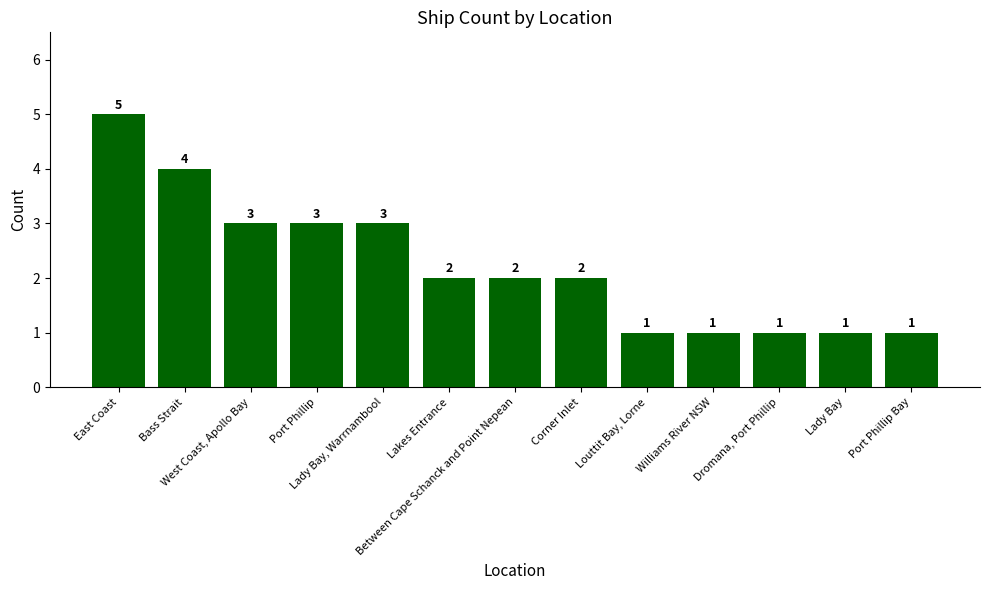

Reading right to left, what are all the values shown in this chart?

1	1	1	1	1	2	2	2	3	3	3	4	5